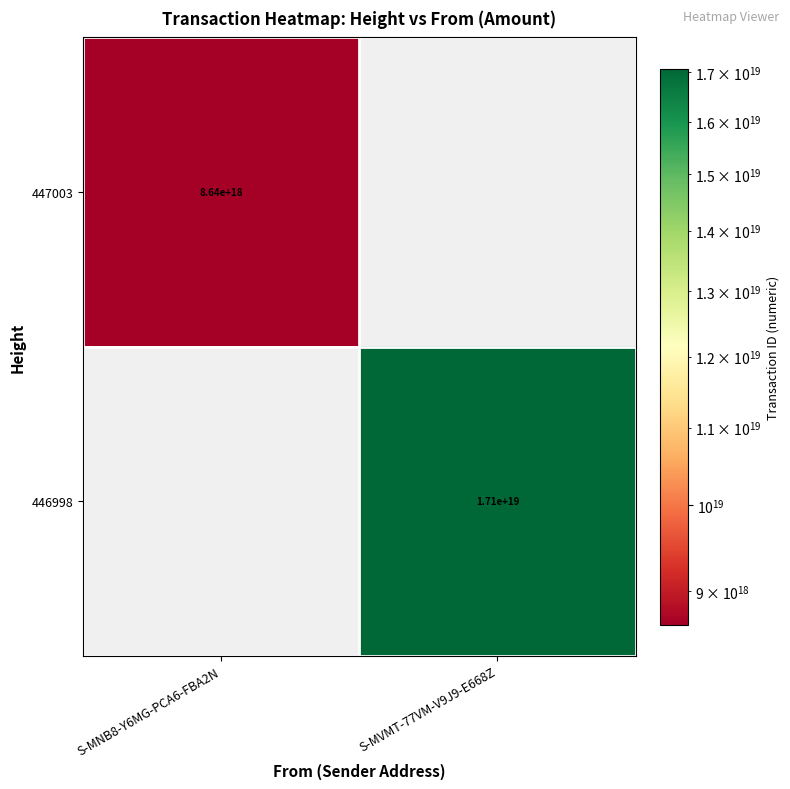

The value of 446998 at S-MVMT-77VM-V9J9-E668Z is 8297477272807220224. True or false?

False